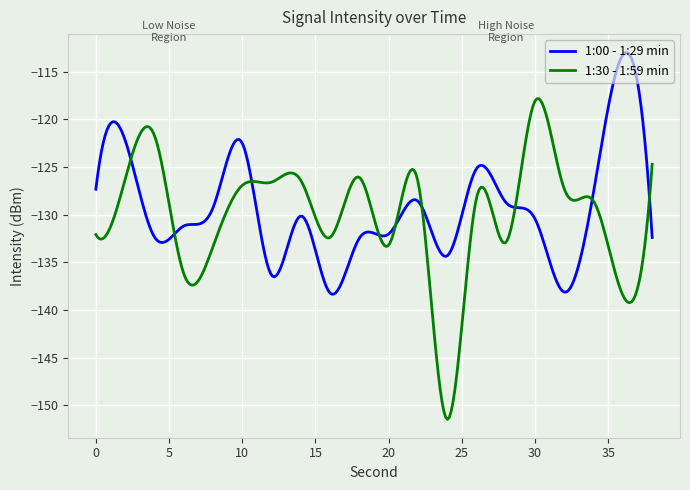

How many categories are shown in the chart?

300